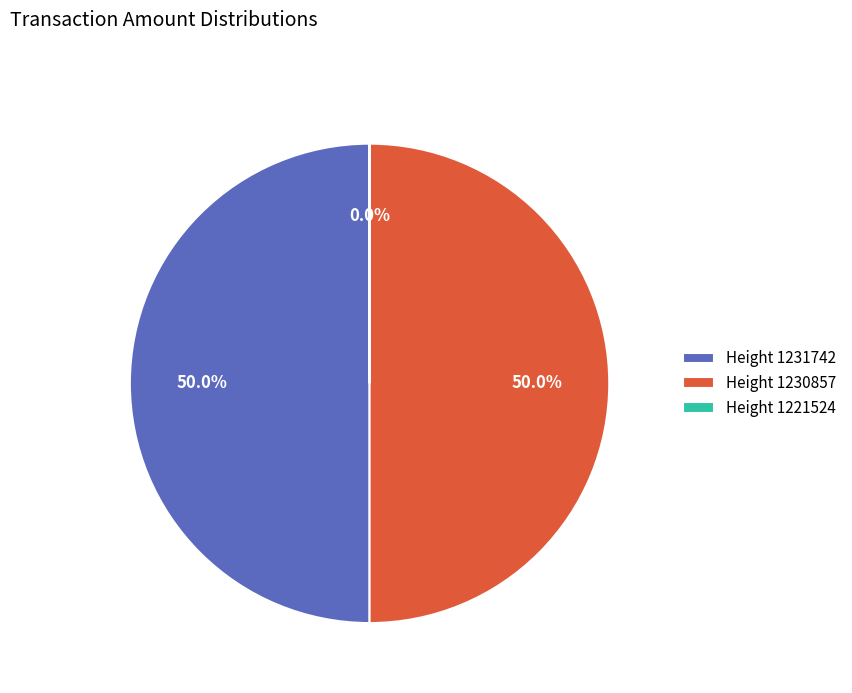

Do Height 1230857 and Height 1231742 together represent more than half of the pie?

Yes